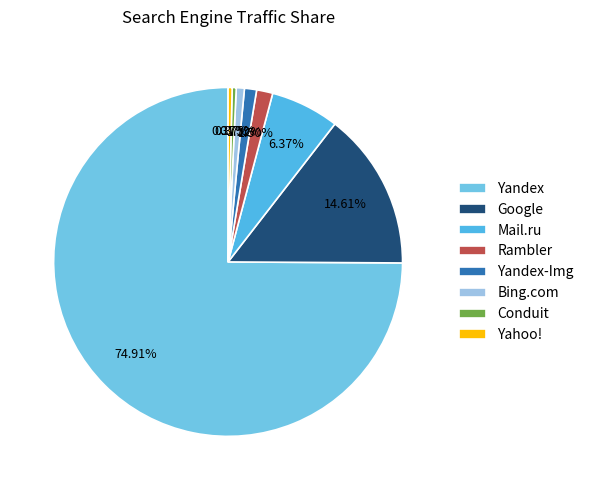

How many segments does this pie chart have?

8